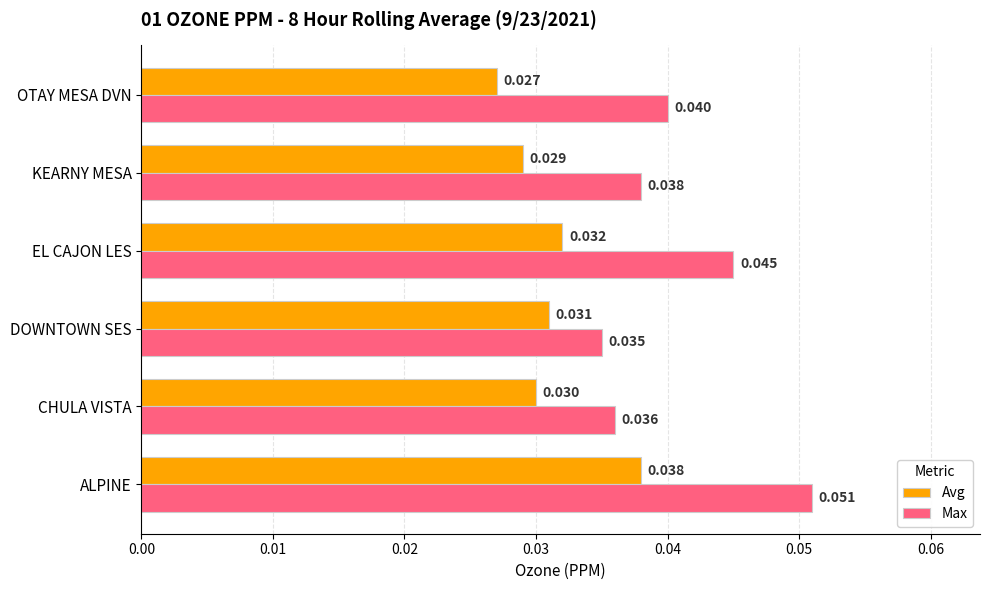

At which label does Max reach its peak?

ALPINE